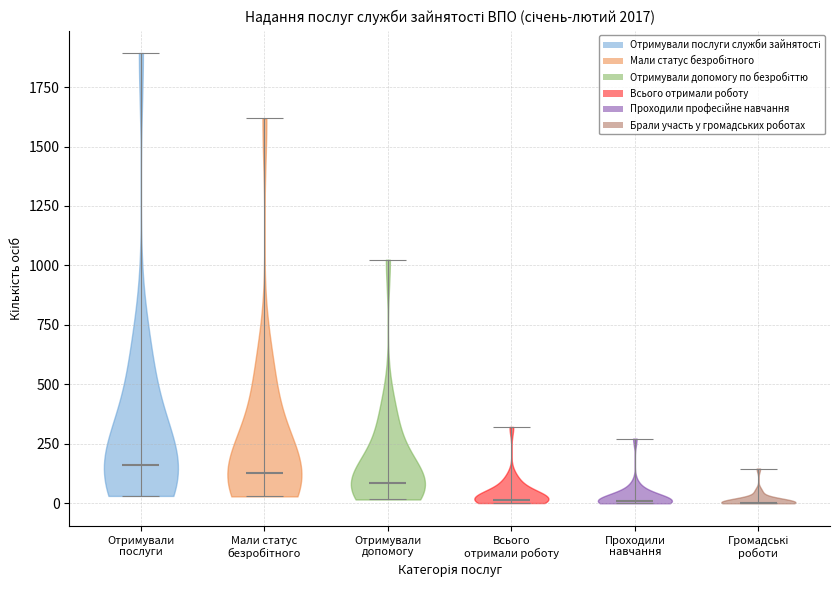

Reading left to right, read every violin against the y-axis: where its median line is, and the lowest and highest points it reaches. The values are not printed on the chart, so give them approximately, as read against the axis.

Отримували послуги: median line 150, lowest point 50, highest point 1900
Мали статус безробітного: median line 150, lowest point 50, highest point 1600
Отримували допомогу: median line 100, lowest point 0, highest point 1000
Всього отримали роботу: median line 0, lowest point 0, highest point 300
Проходили навчання: median line 0, lowest point 0, highest point 250
Громадські роботи: median line 0, lowest point 0, highest point 150